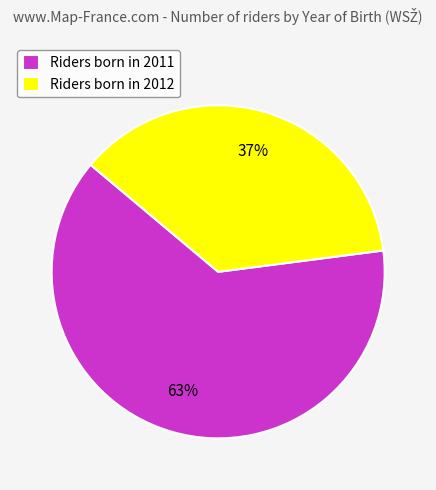

Does Riders born in 2012 represent more than half of the total?

No